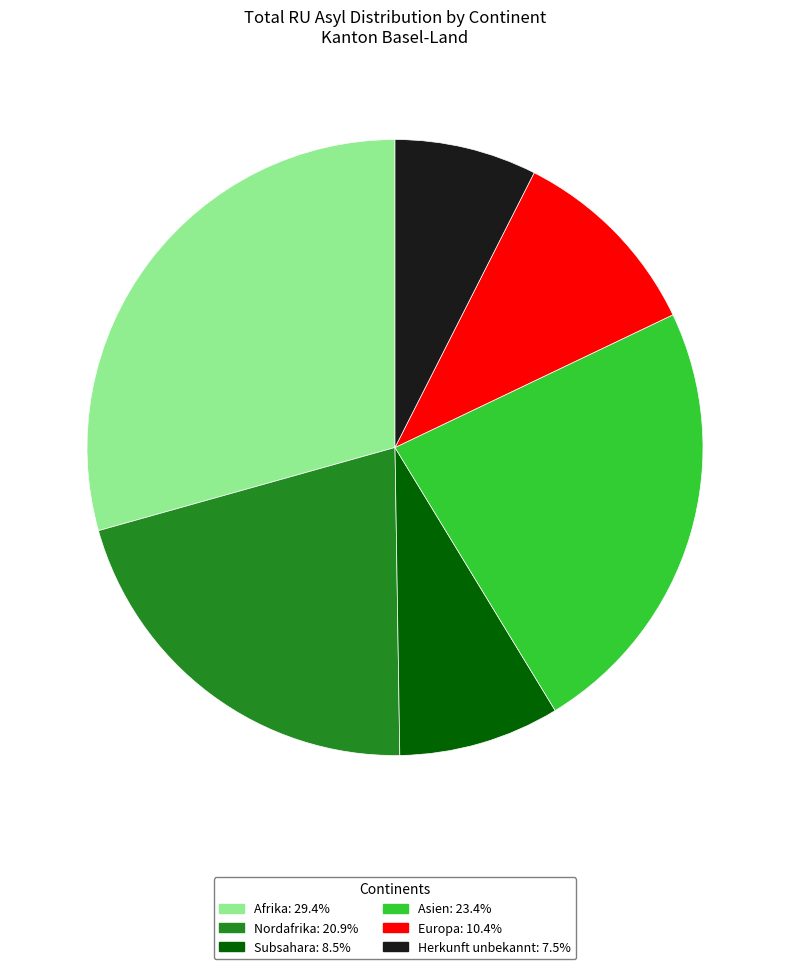

Does Europa: 10.4% account for over 50% of the chart?

No